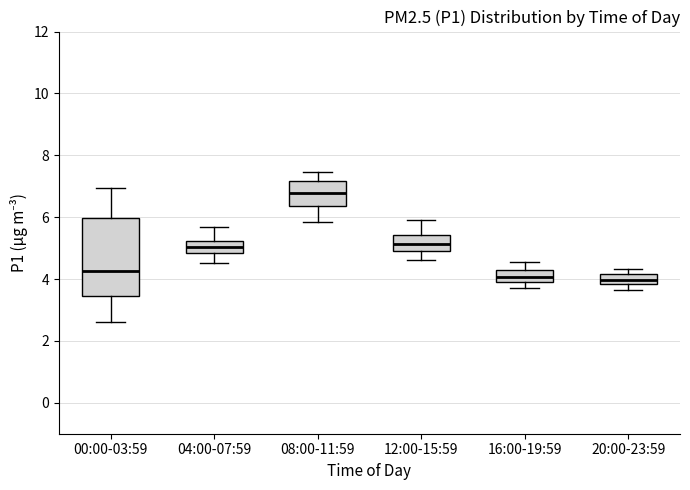

Reading left to right, transcribe this box plot: for each box, give where its median line is, the range the box spans, and where its two whiskers end, as read against the y-axis. The values are not printed on the chart, so give them approximately, as read against the axis.

00:00-03:59: median 4.2, box 3.4 to 6.0, whiskers 2.6 to 7.0
04:00-07:59: median 5.0, box 4.8 to 5.2, whiskers 4.6 to 5.6
08:00-11:59: median 6.8, box 6.4 to 7.2, whiskers 5.8 to 7.4
12:00-15:59: median 5.2, box 5.0 to 5.4, whiskers 4.6 to 6.0
16:00-19:59: median 4.0 (inside the box), box 4.0 to 4.2, whiskers 3.8 to 4.6
20:00-23:59: median 4.0, box 3.8 to 4.2, whiskers 3.6 to 4.4